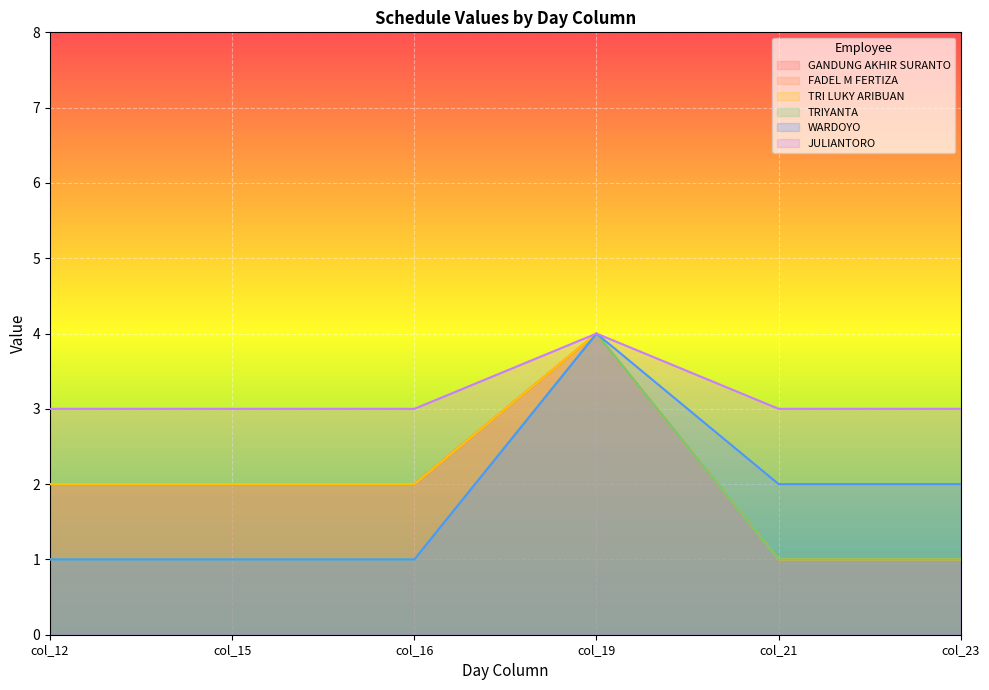

Where is the first local maximum for FADEL M FERTIZA?

col_19